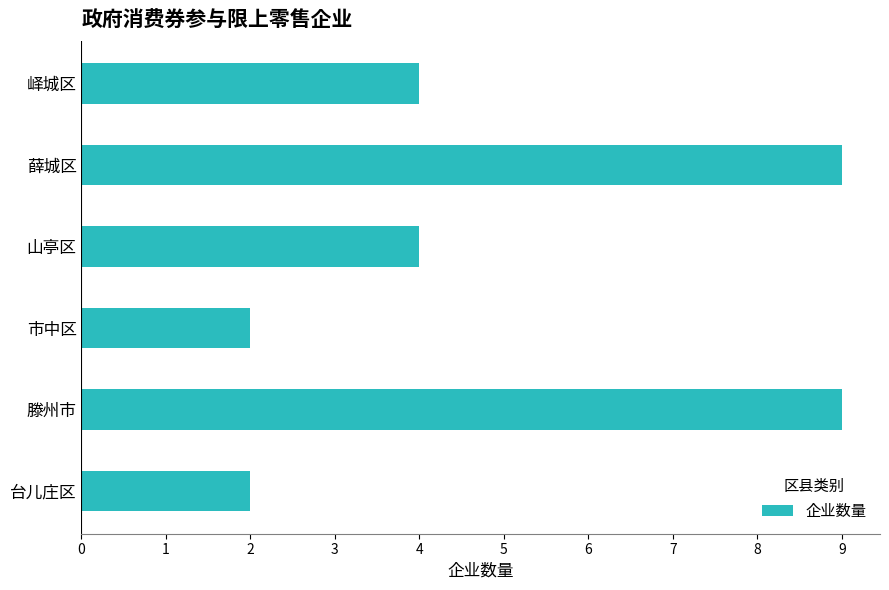

Between 滕州市 and 台儿庄区, which is larger?

滕州市